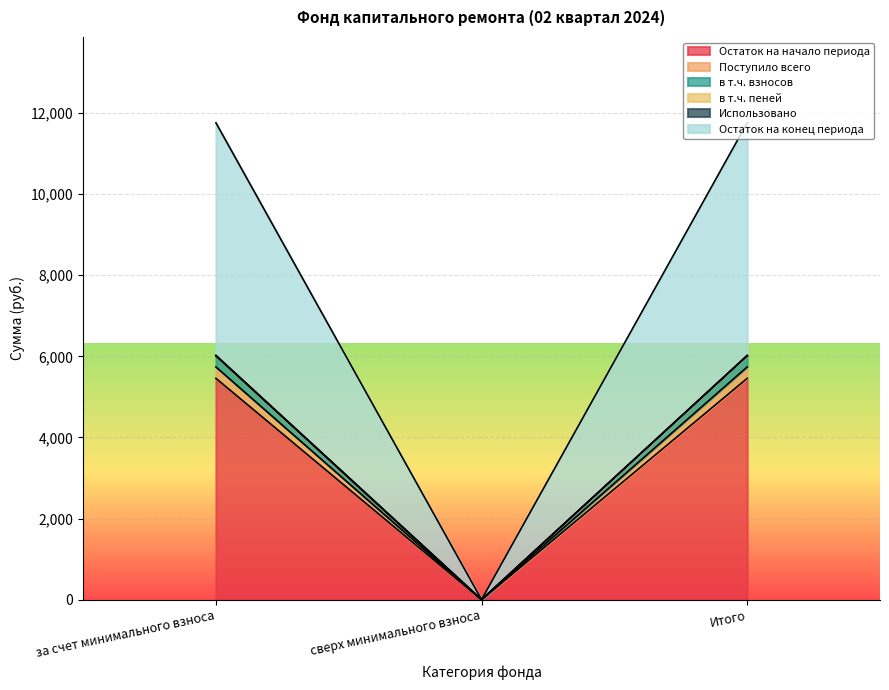

Rank the categories by в т.ч. пеней value from highest to lowest.

за счет минимального взноса, Итого, сверх минимального взноса